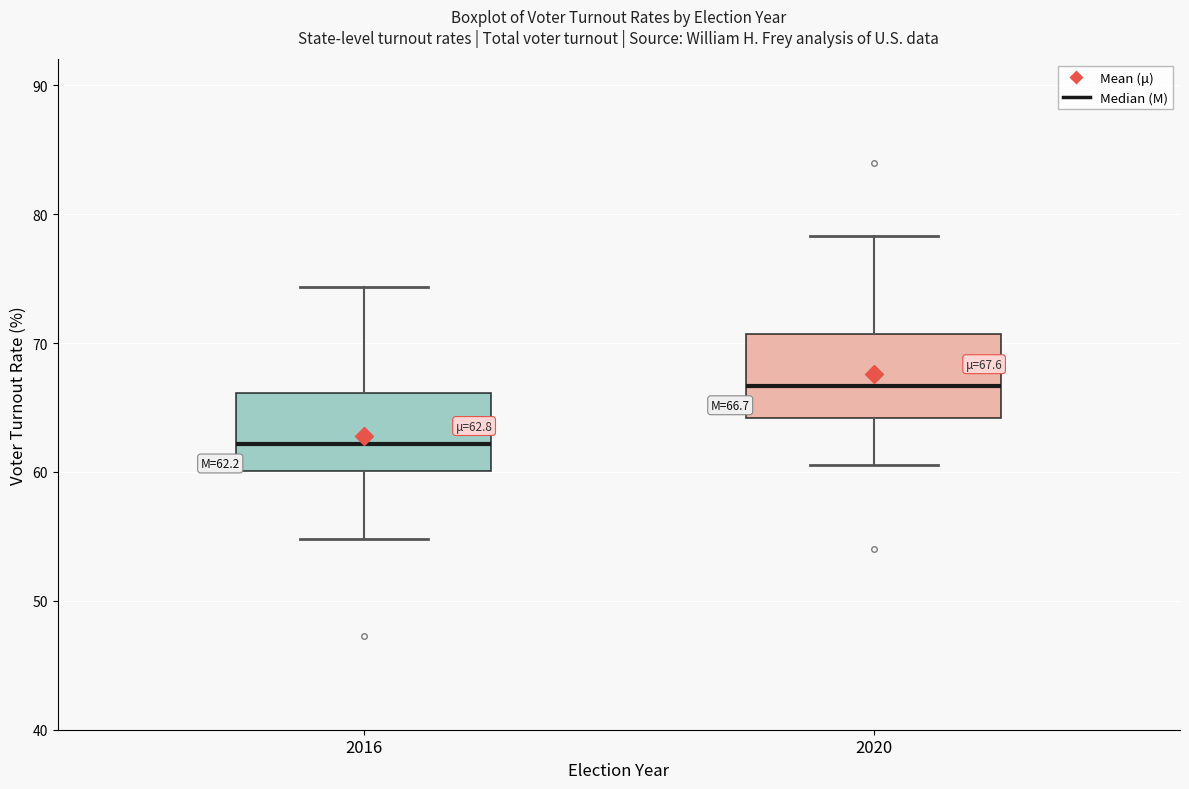

Which box has the highest median line?

2020